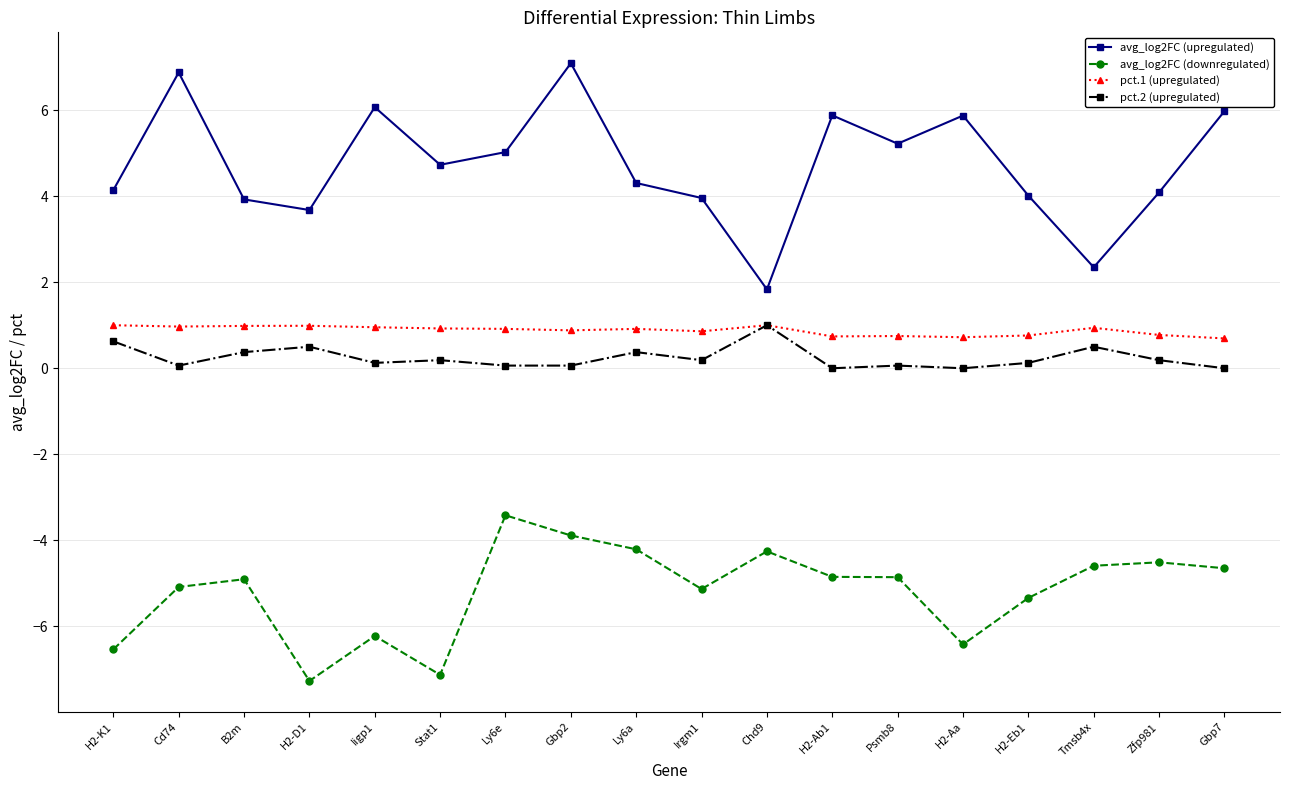

At which category is the sum across all series the highest?

Gbp2